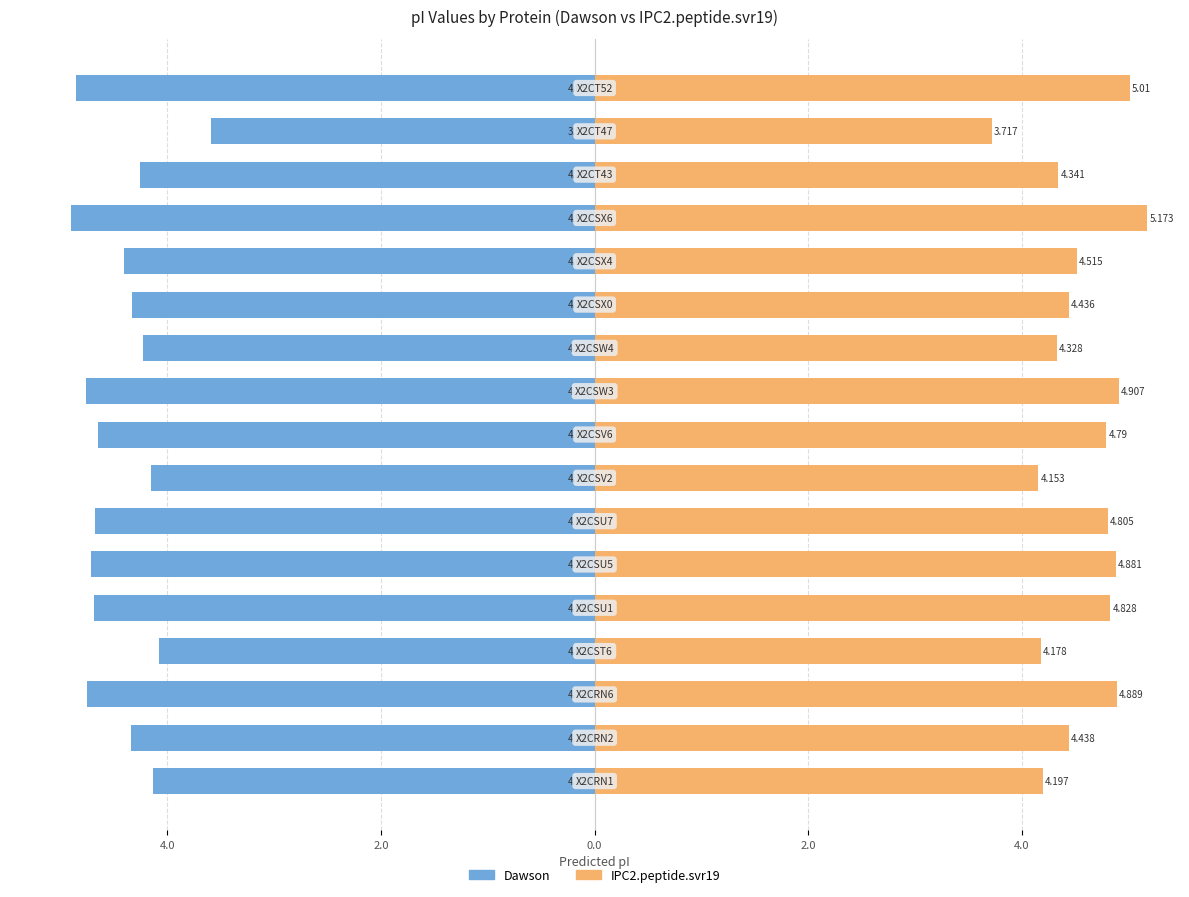

What is the value of the Dawson bar at the 11th from the left?

-4.2